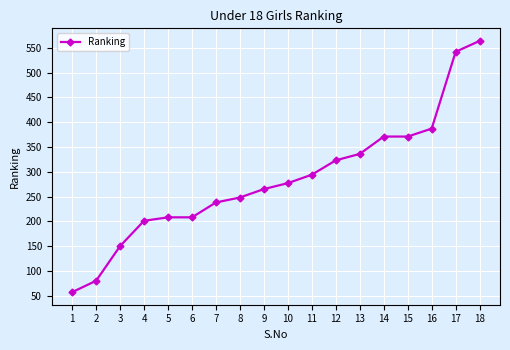

Which has a higher value, 7 or 6?

7